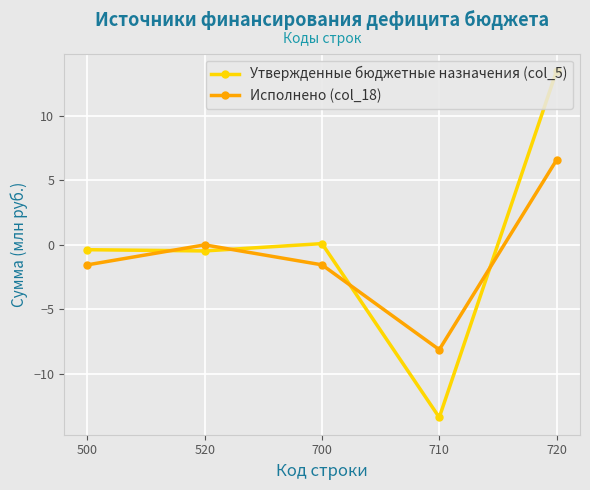

True or false: Утвержденные бюджетные назначения (col_5) has more than 0 points higher than both neighbors.

True